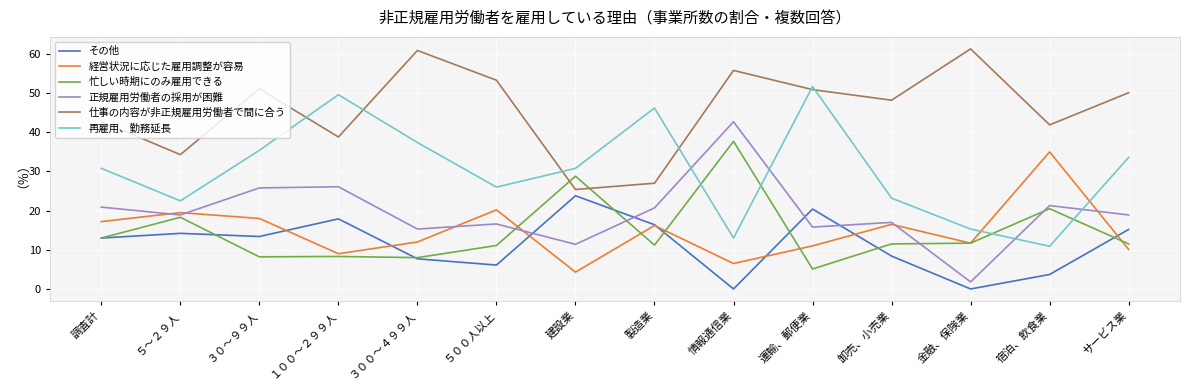

What position from the right is 情報通信業?

6